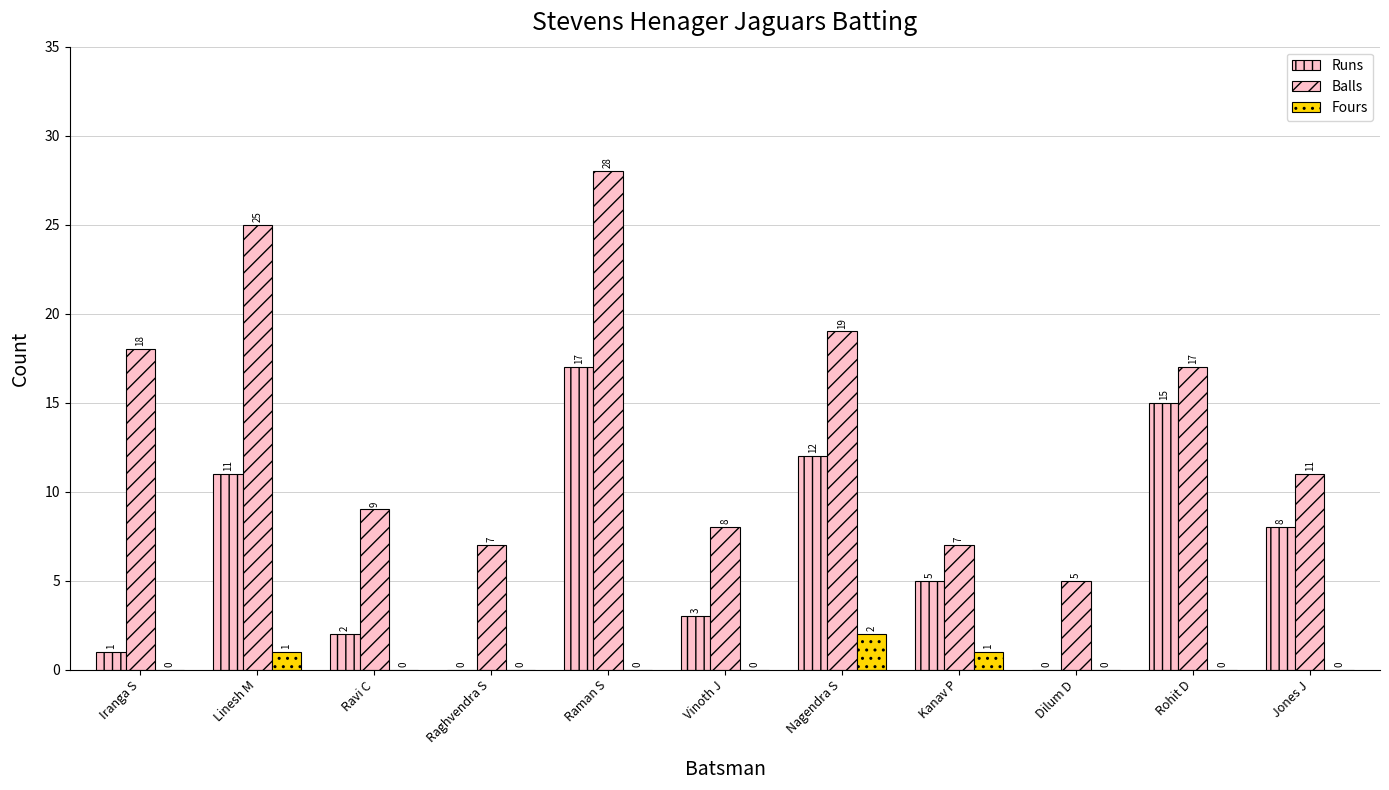

Does the chart contain stacked bars?

No